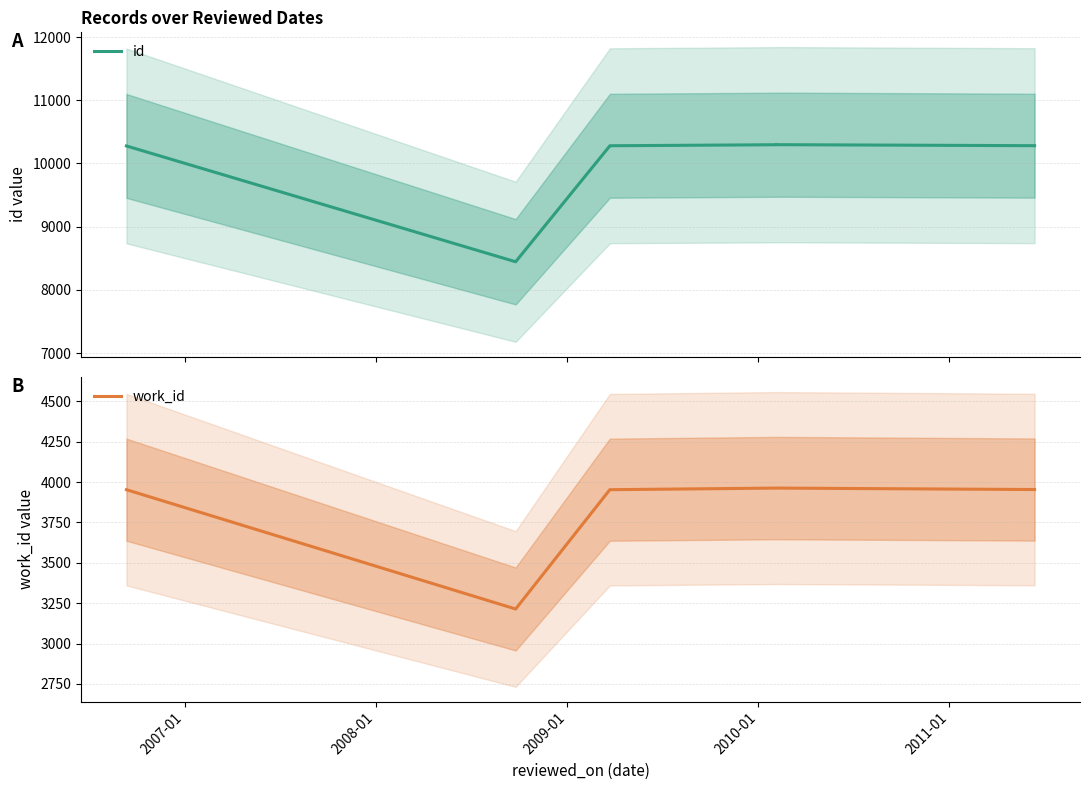

Rank the series by their maximum value, from lowest to highest.

work_id, id